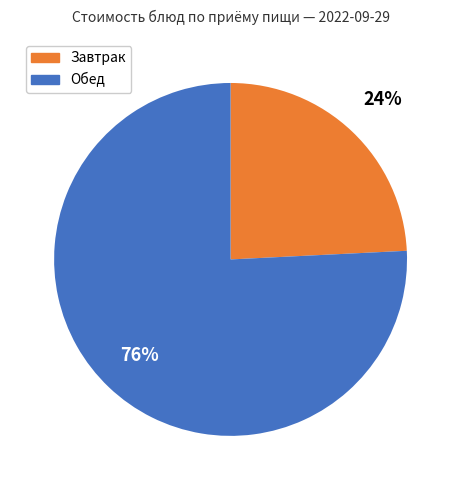

Is there a majority slice in this chart?

Yes